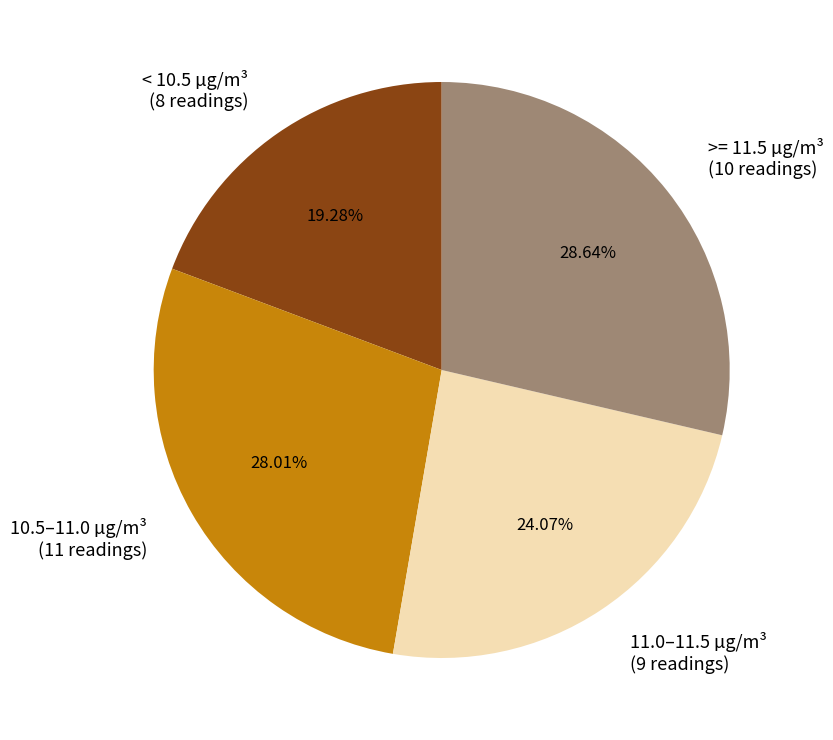

Which category has the smallest portion of the pie?

< 10.5 µg/m³